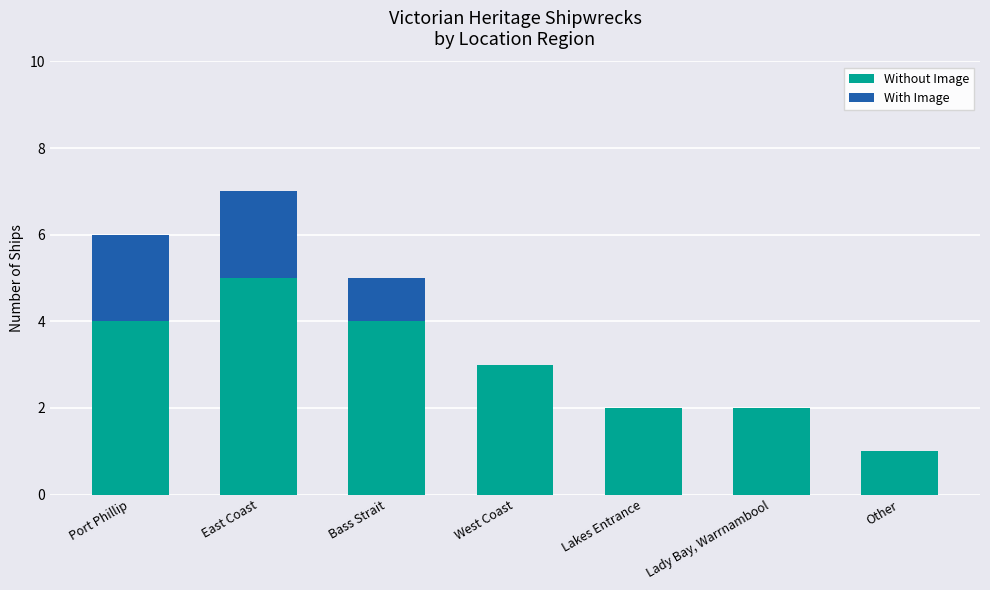

What is the maximum value for Without Image?

5